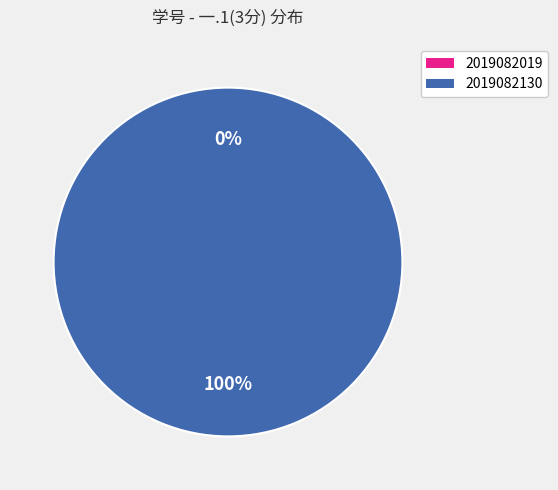

Which category accounts for the majority?

2019082130